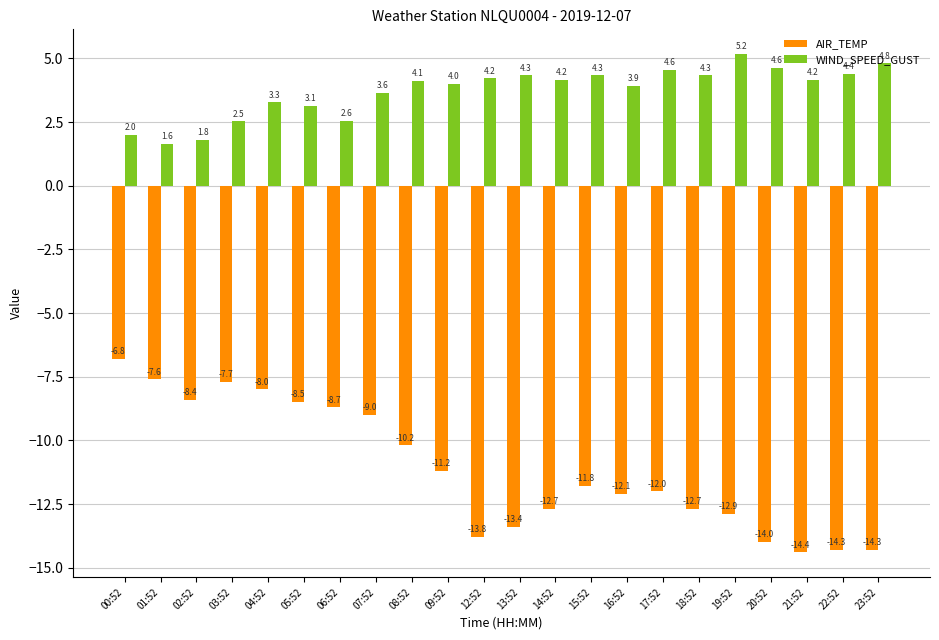

Which series has the largest range (max minus min)?

AIR_TEMP